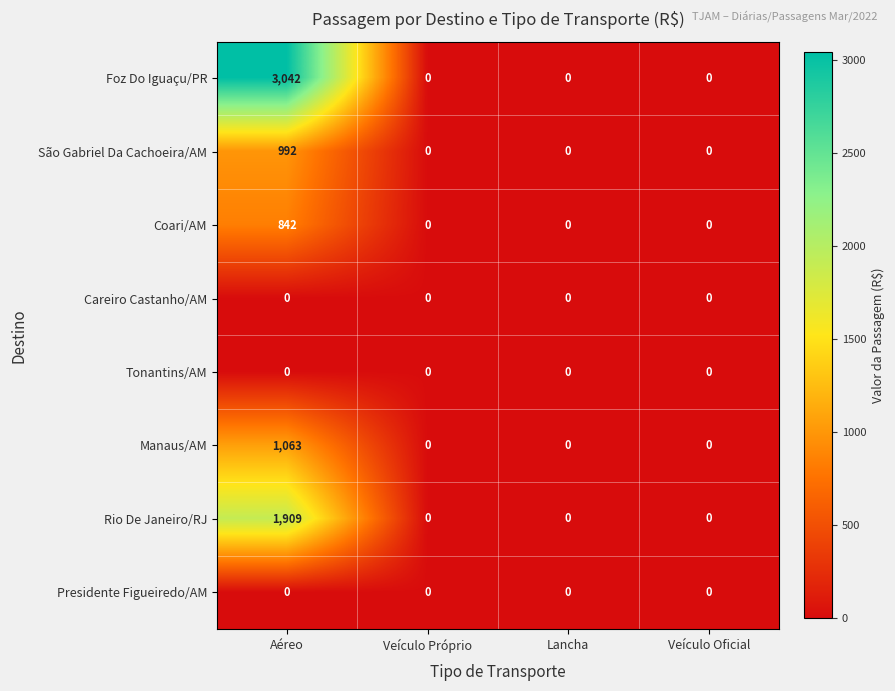

Which series has the largest total across all categories?

Foz Do Iguaçu/PR